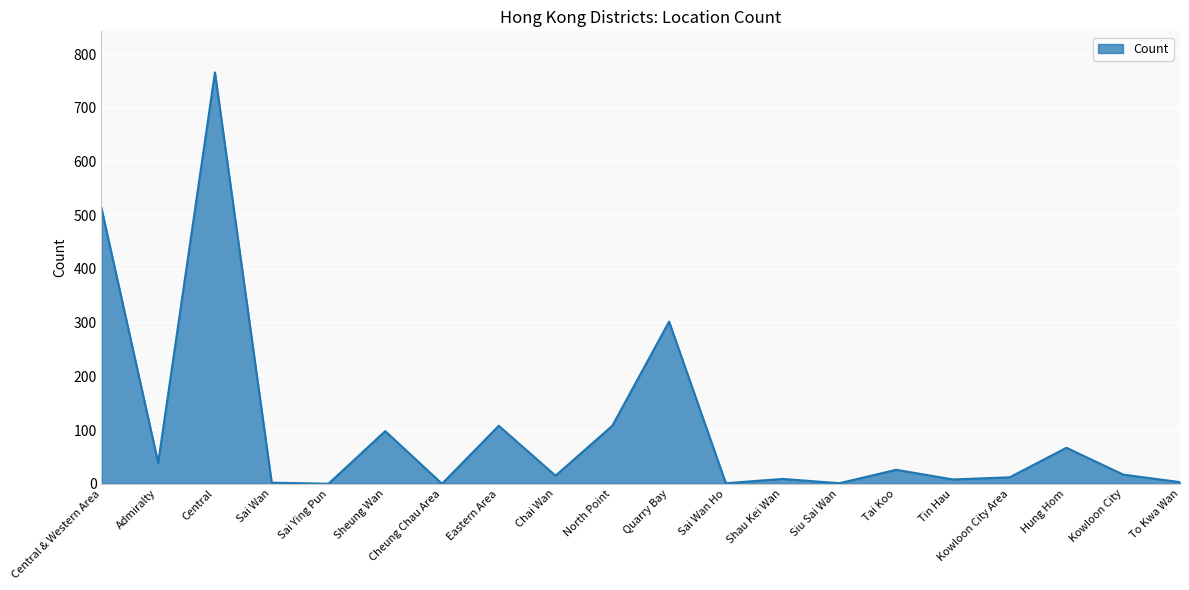

What is the difference between the values at Central & Western Area and North Point?

406